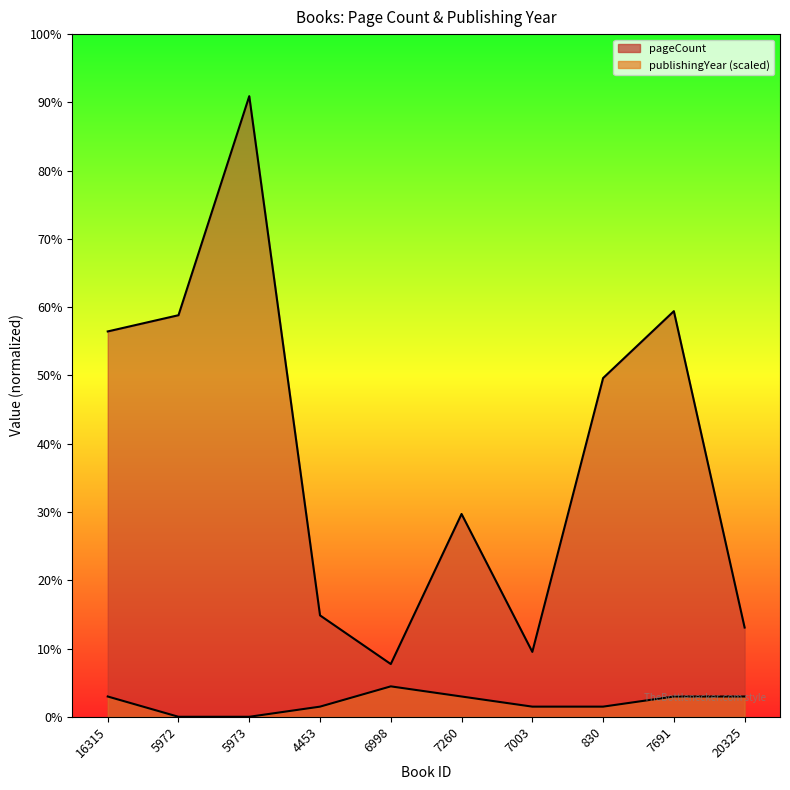

What are all the series names shown in the legend?

pageCount, publishingYear